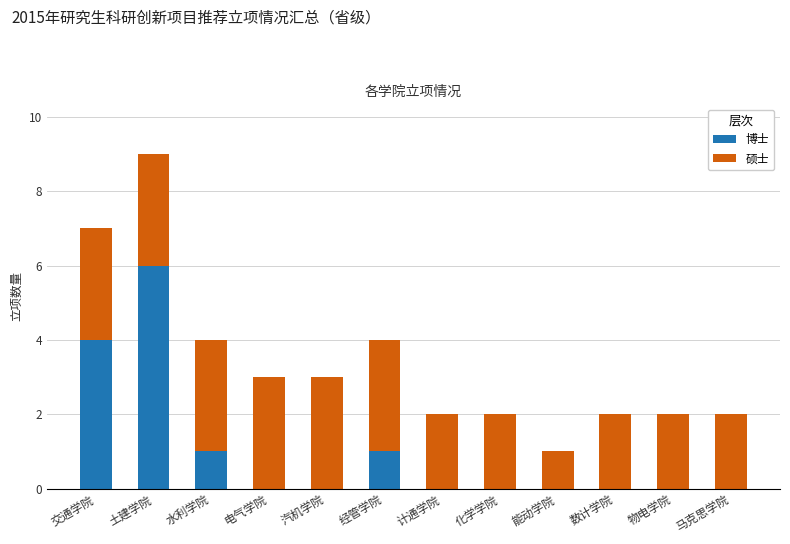

What is the sum of the 博士 values at 物电学院 and 交通学院?

4